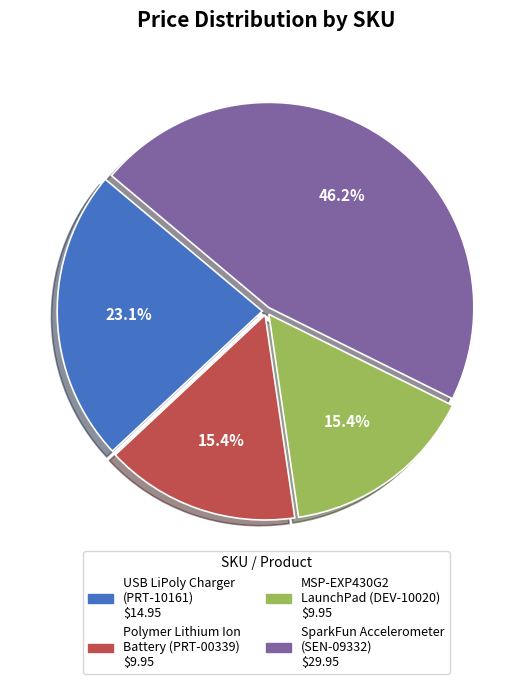

Is there any slice that represents more than half of the pie?

No